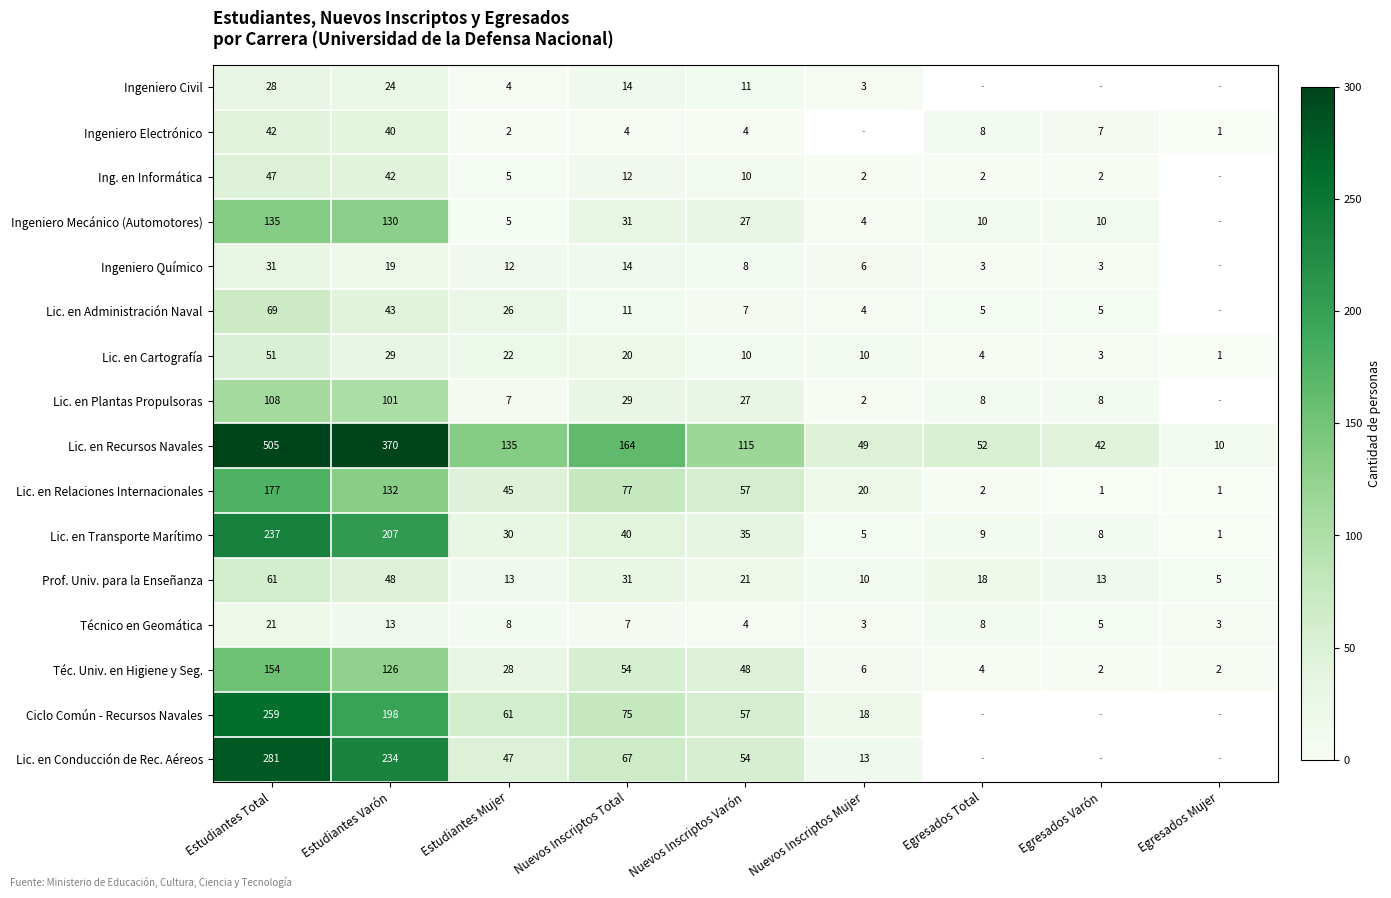

What is the spread (max minus min) of values at Nuevos Inscriptos Varón?

111